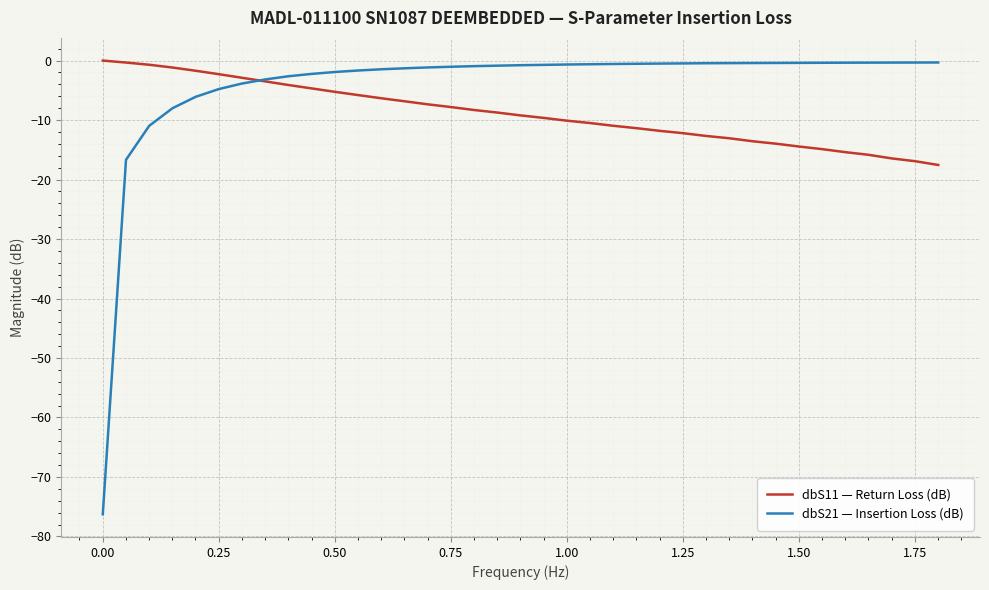

What is the minimum value for dbS21 — Insertion Loss (dB)?

-76.3